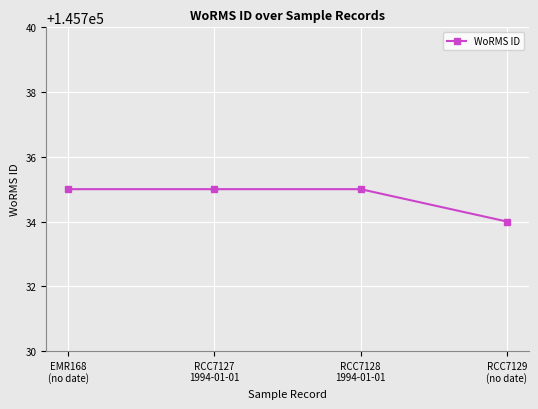

What is the average value?

145735